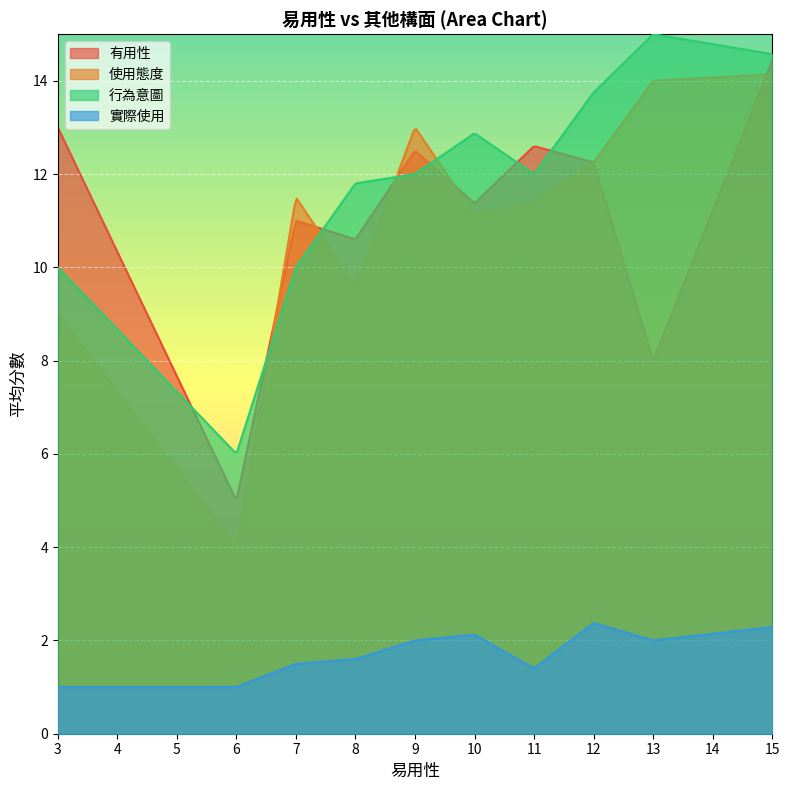

True or false: 使用態度 and 實際使用 cross at least once.

False